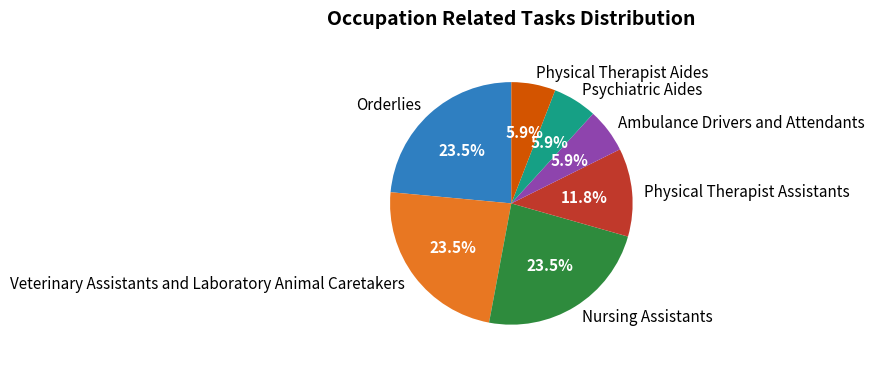

To the nearest percent, what is the difference between the largest and smallest slice percentages?

18%